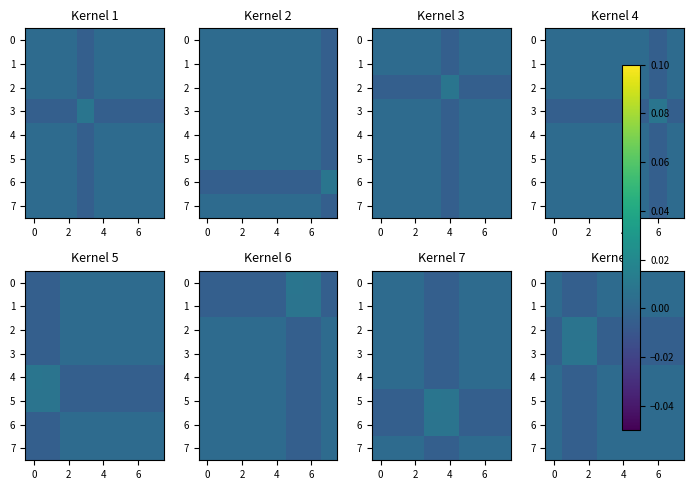

How many positive values does the 1 series have?

6